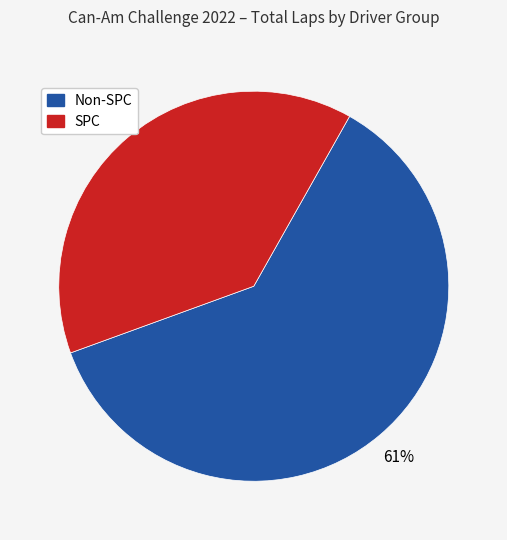

Is there any slice that represents more than half of the pie?

Yes